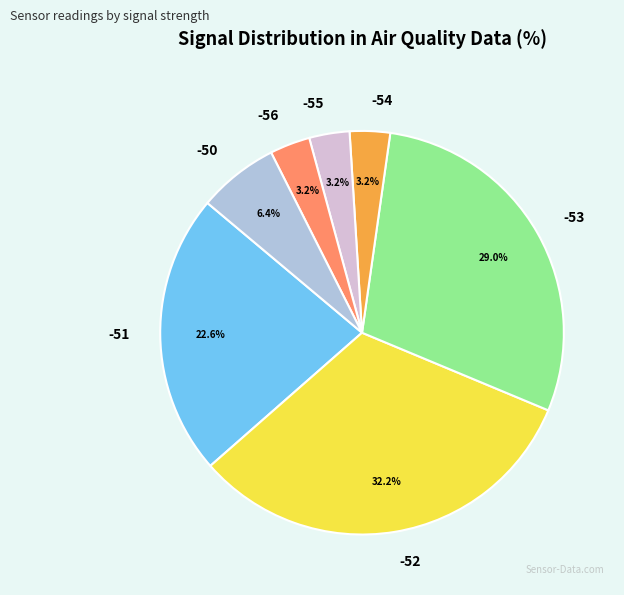

Is there any slice that represents more than half of the pie?

No